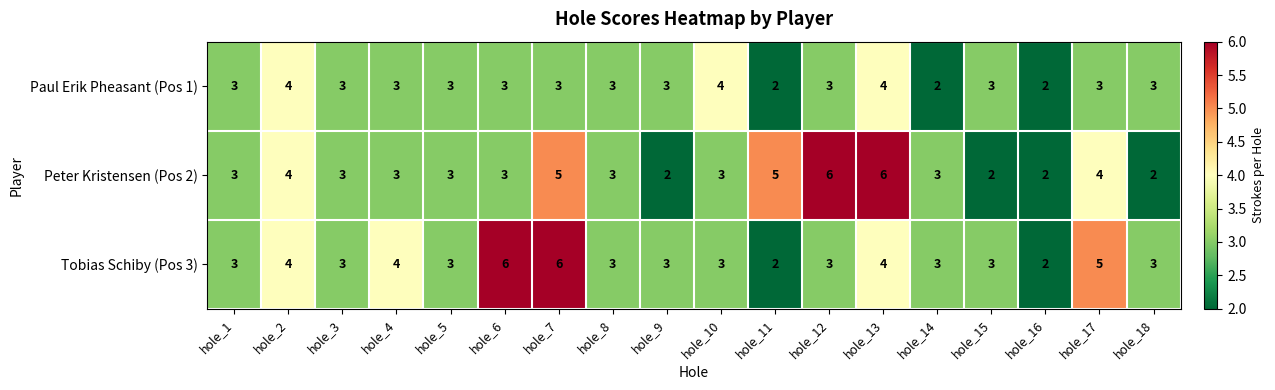

Between hole_11 and hole_14, which series saw the biggest shift?

Peter Kristensen (Pos 2)